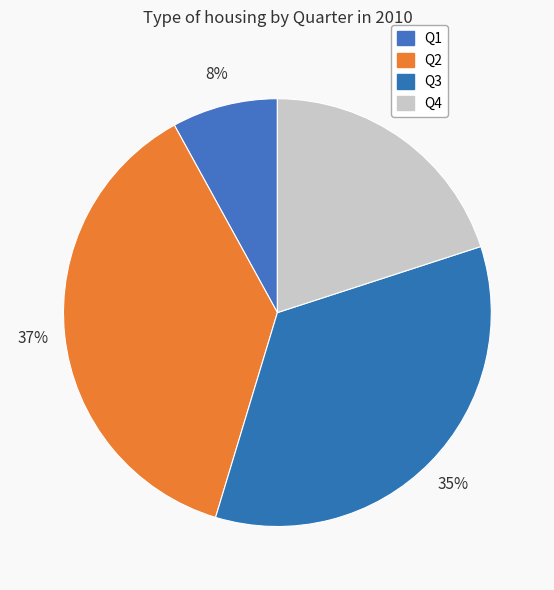

The Q4 slice represents 12% of the pie. True or false?

False